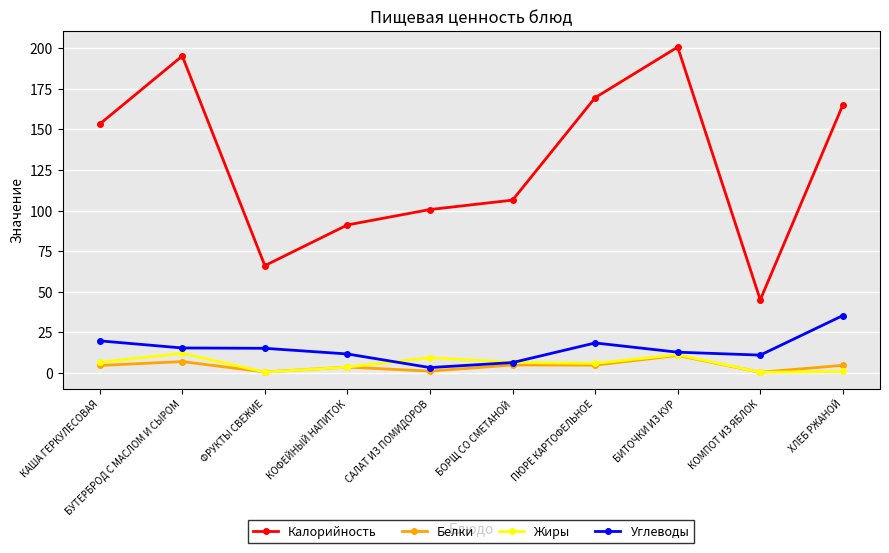

Is this an area chart (filled region under the line)?

No